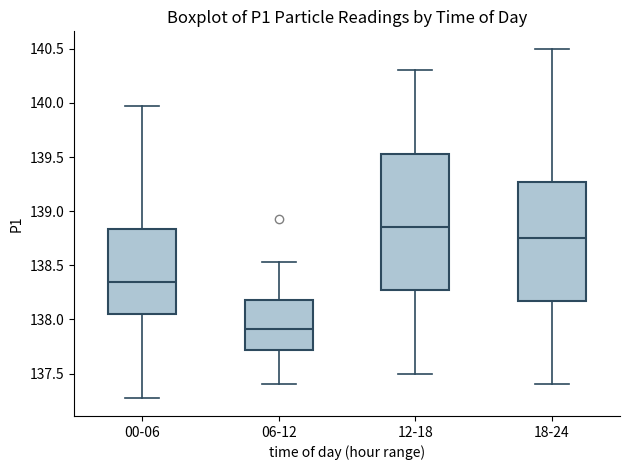

Comparing the boxes themselves (not the whiskers), which one is the tallest?

12-18